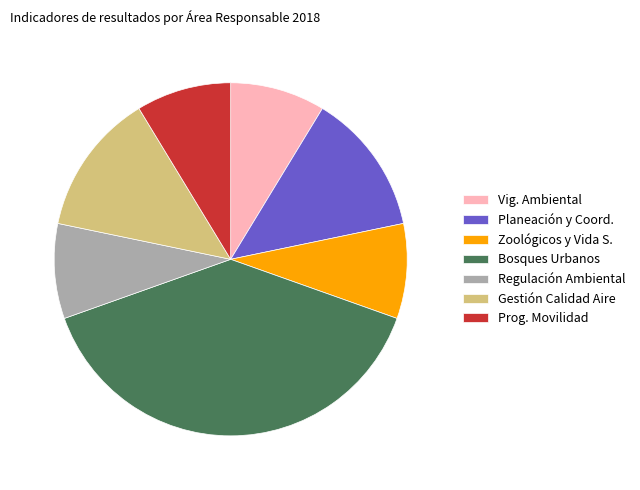

Combined, do Regulación Ambiental and Gestión Calidad Aire account for over 50%?

No